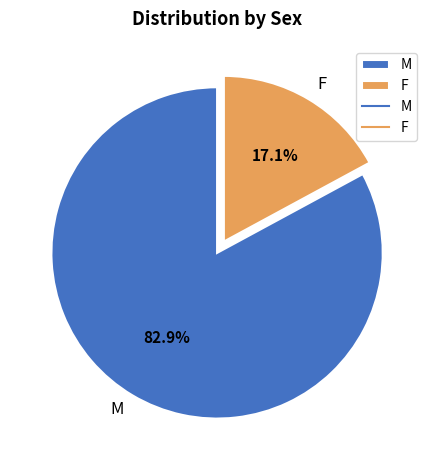

What percentage is the F slice, to the nearest percent?

17%